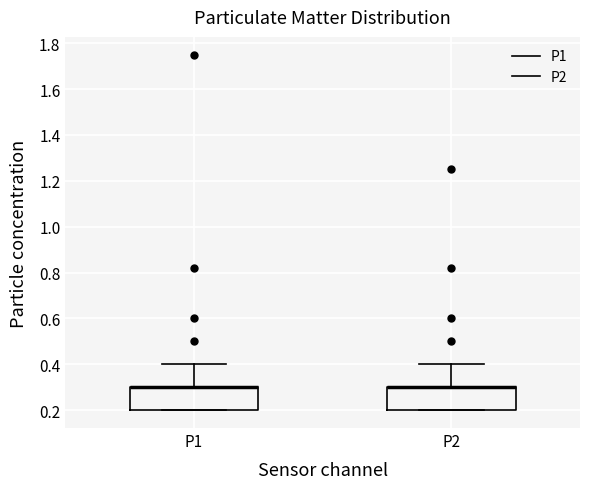

Reading left to right, read every box against the y-axis: the position of its median line, the range the box covers, and the ends of its whiskers. The values are not printed on the chart, so give them approximately, as read against the axis.

P1: median 0.3 (drawn on the box's upper edge), box 0.2 to 0.3, whiskers 0.2 to 0.4
P2: median 0.3 (drawn on the box's upper edge), box 0.2 to 0.3, whiskers 0.2 to 0.4